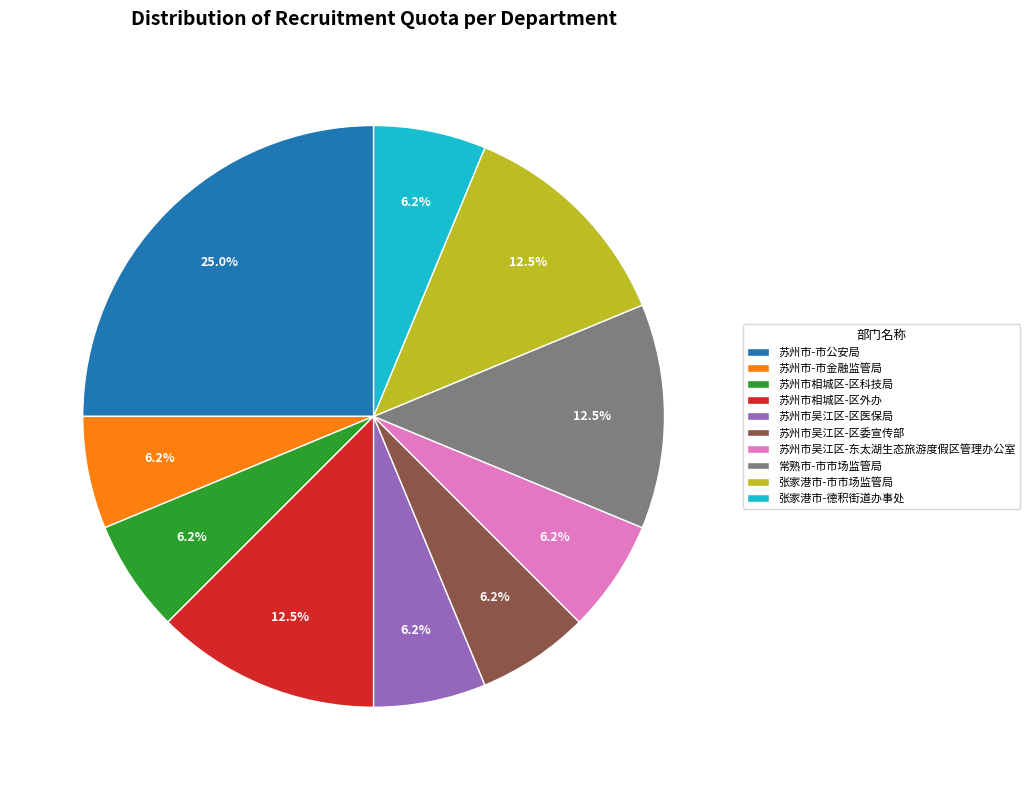

What is the largest slice in the pie chart?

苏州市-市公安局